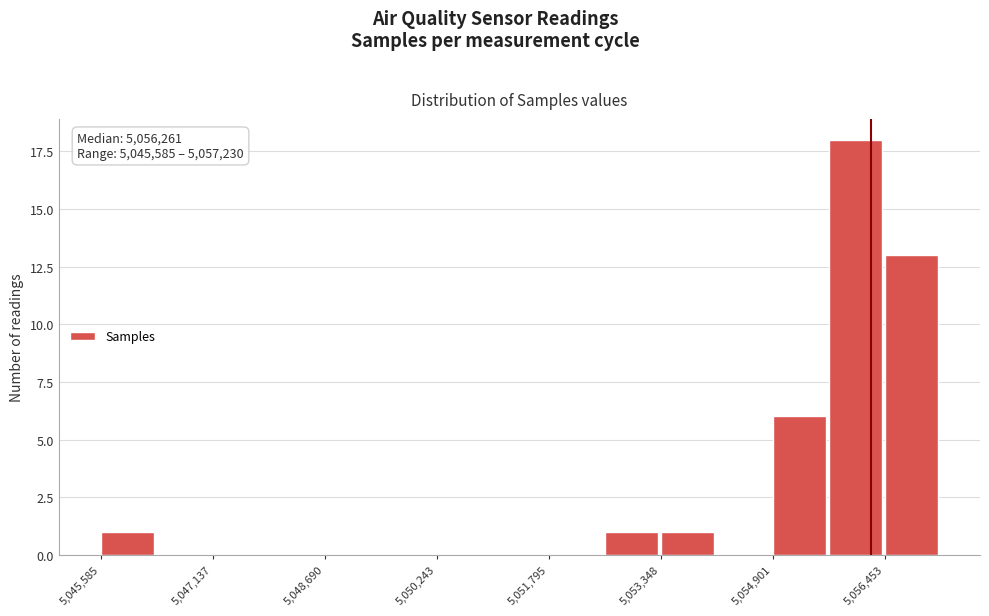

Around what value on the x-axis is the tallest bar? Give the approximate position of its centre, as read against the axis.

5056000